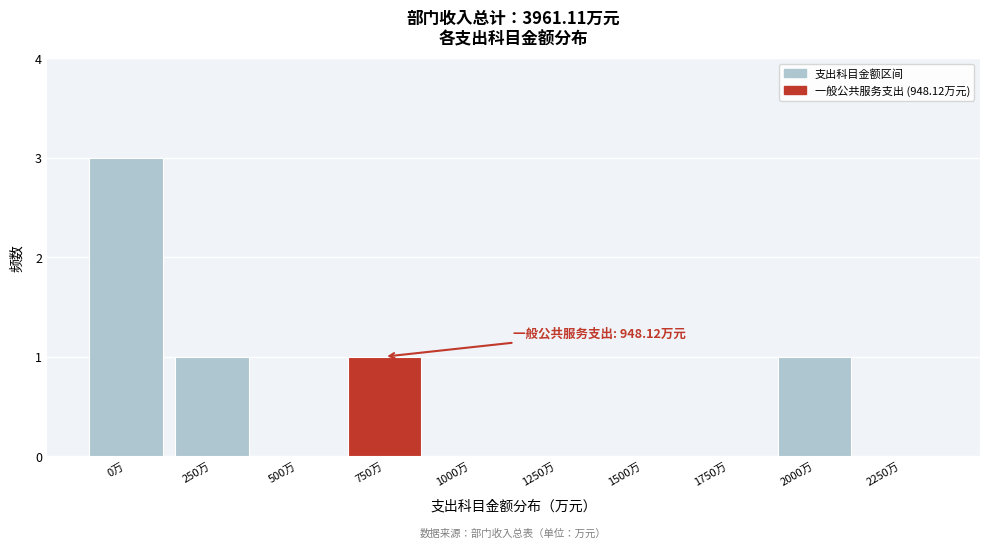

Reading left to right, extract all data points from this chart.

0万=3	250万=1	500万=0	750万=1	1000万=0	1250万=0	1500万=0	1750万=0	2000万=1	2250万=0